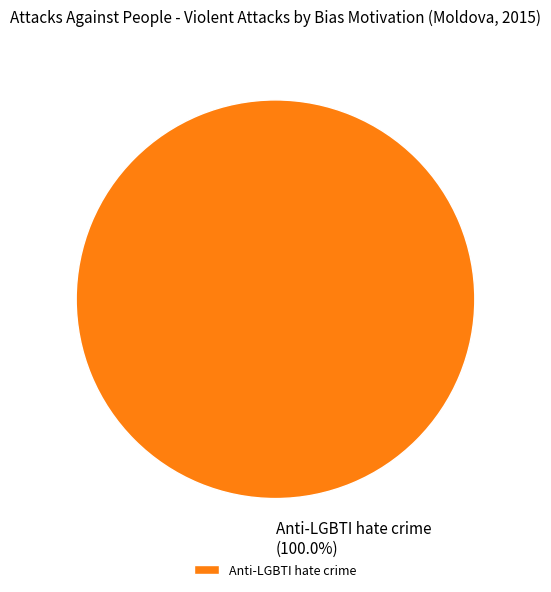

Does Anti-LGBTI hate crime represent more than half of the total?

Yes